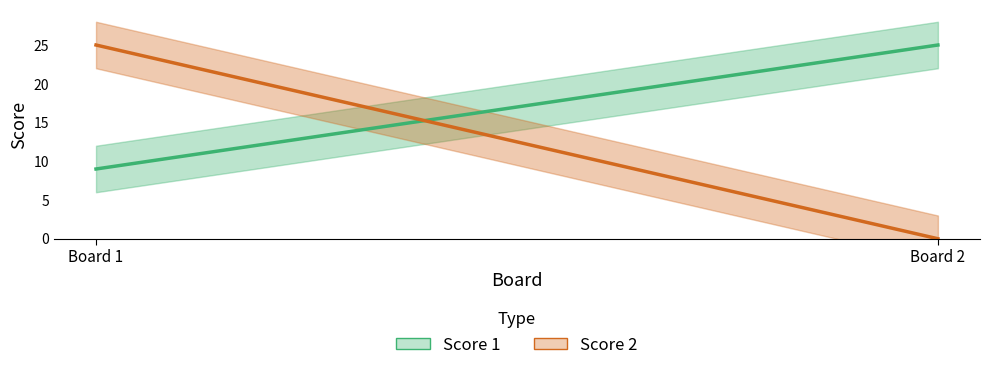

How many values in the Score 2 series are below 25?

1